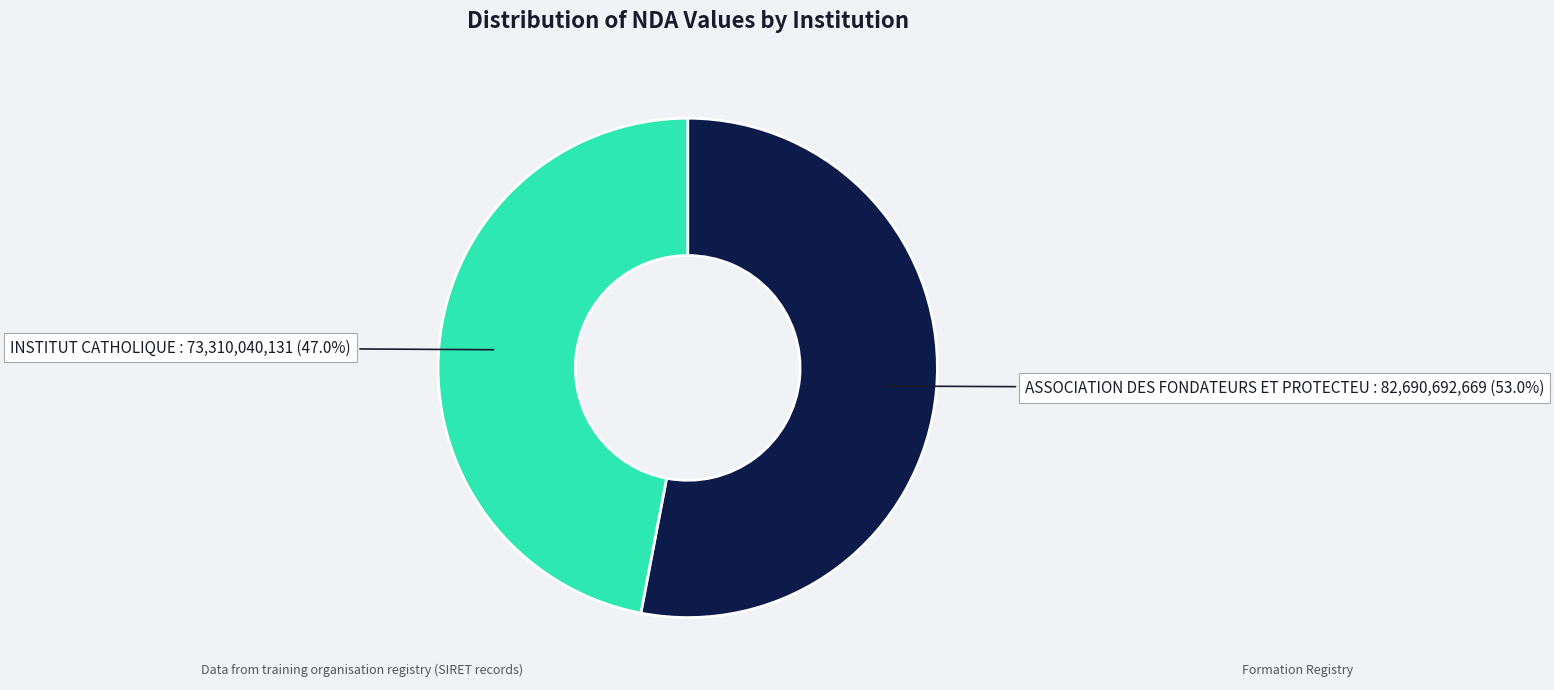

Is there a majority slice in this chart?

Yes